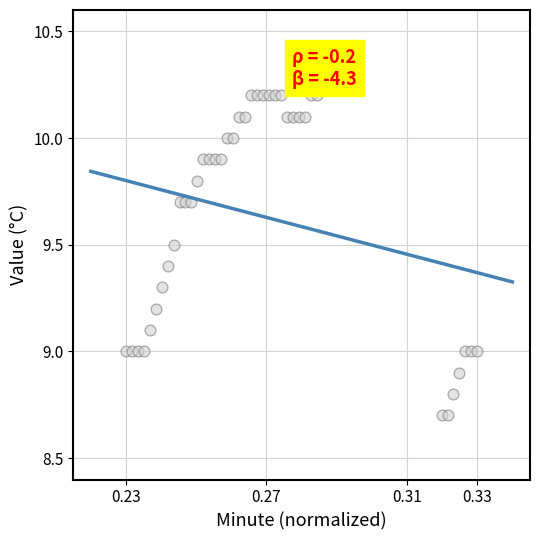

What is the range of Y values (max minus min)?

1.5